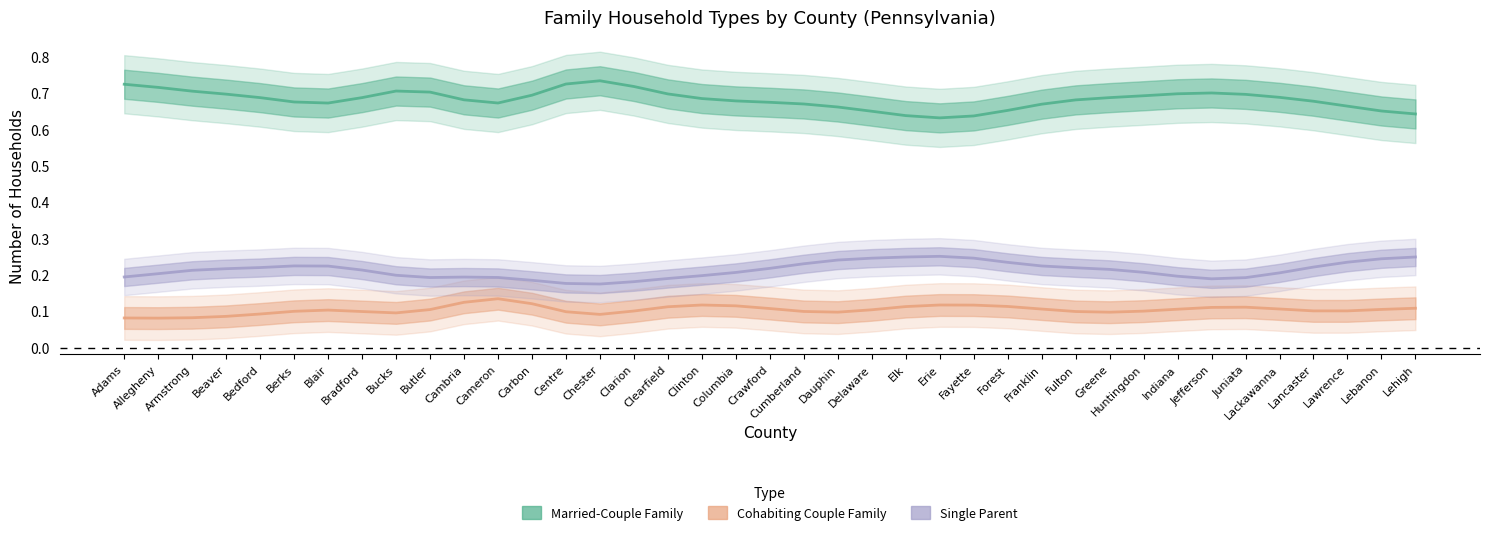

Does the chart have visible grid lines?

No